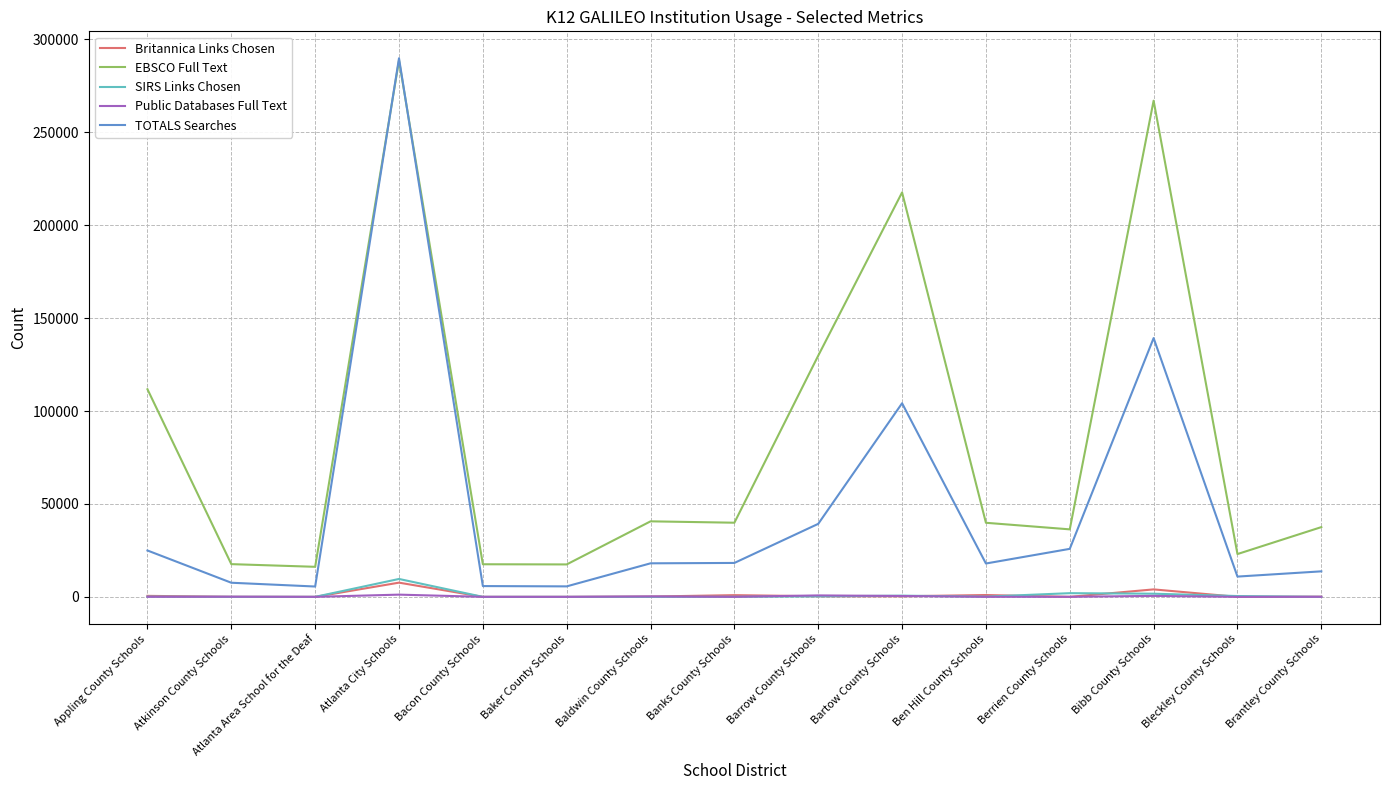

Which series changed the most between Atkinson County Schools and Banks County Schools?

EBSCO Full Text